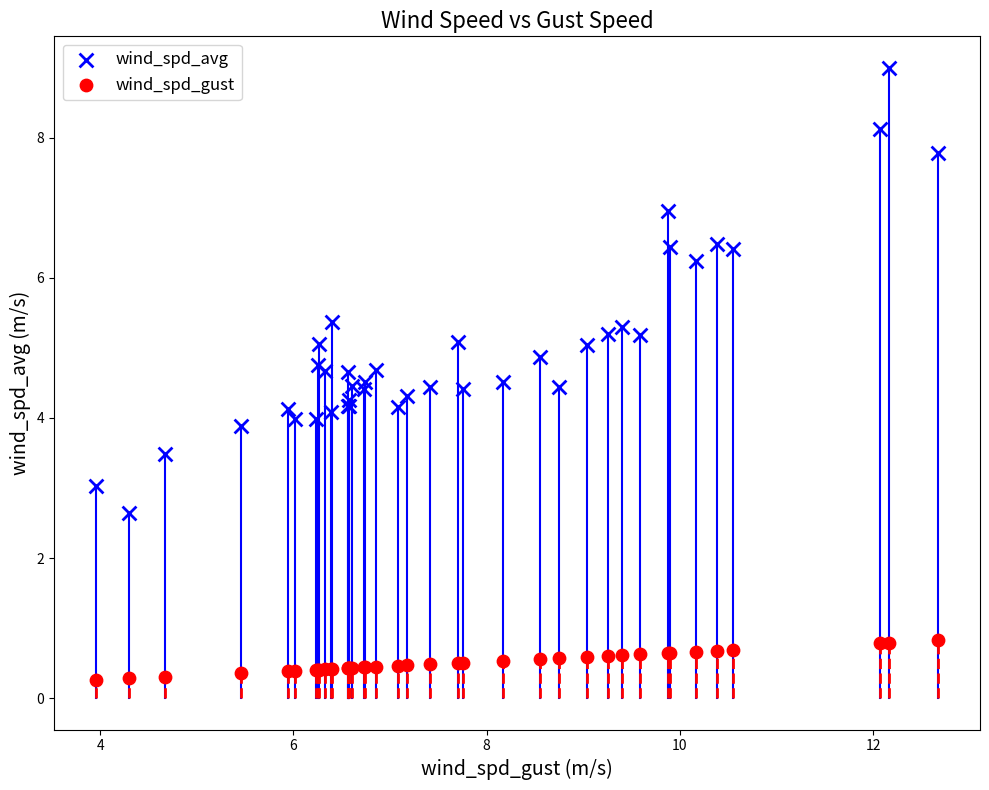

Which series has the largest Y range (max minus min)?

wind_spd_avg